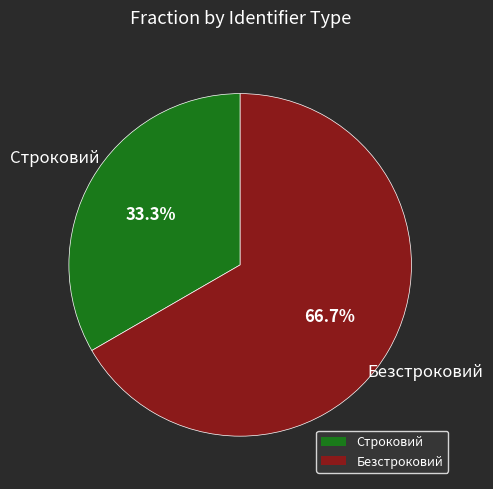

To the nearest percent, what is the difference between the Строковий and Безстроковий slice percentages?

33%